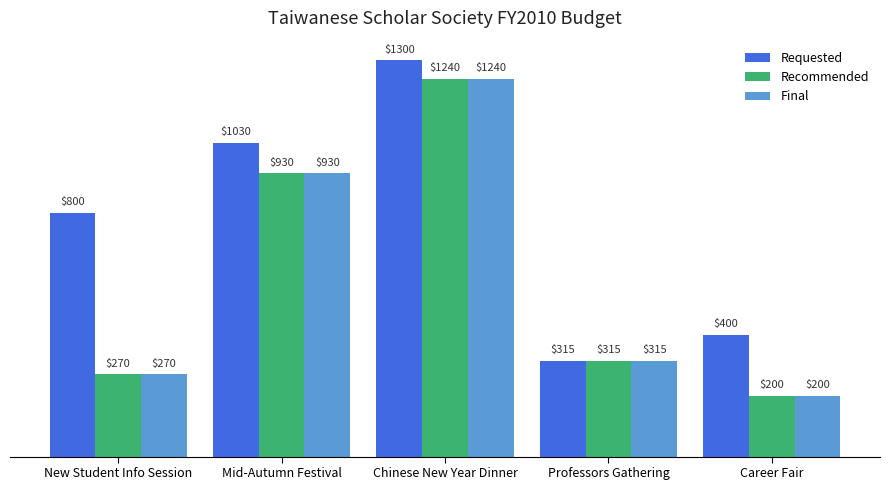

What position from the left is Career Fair?

5